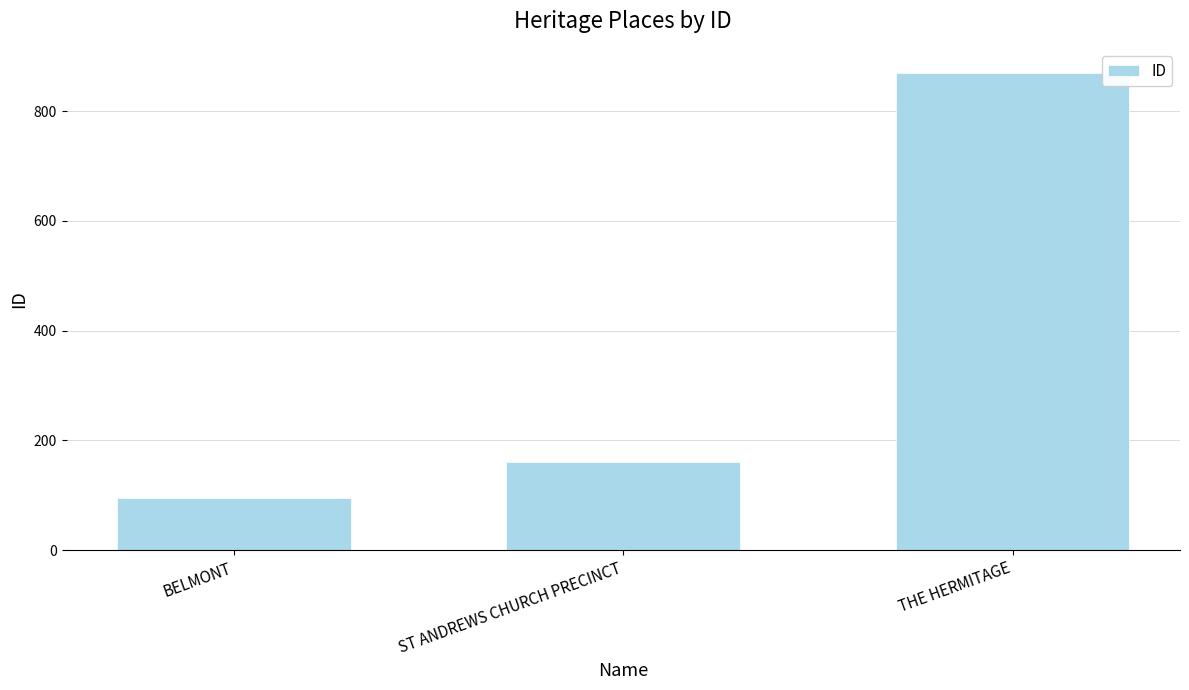

What is the average value?

375